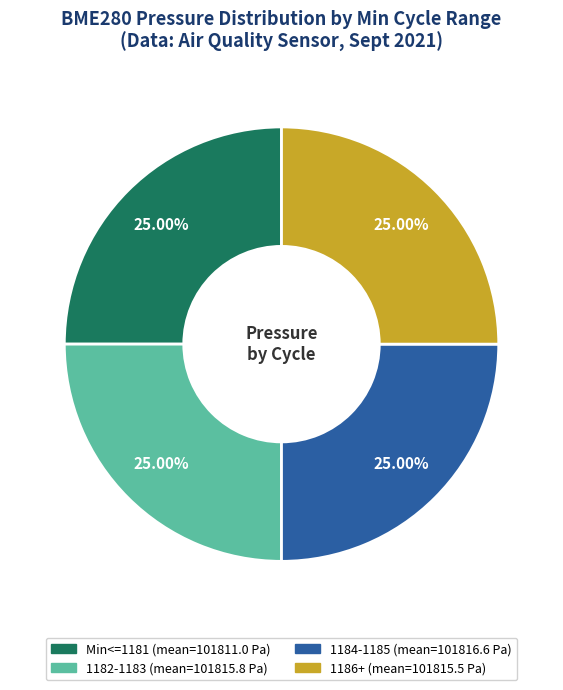

Does any single category account for the majority?

No